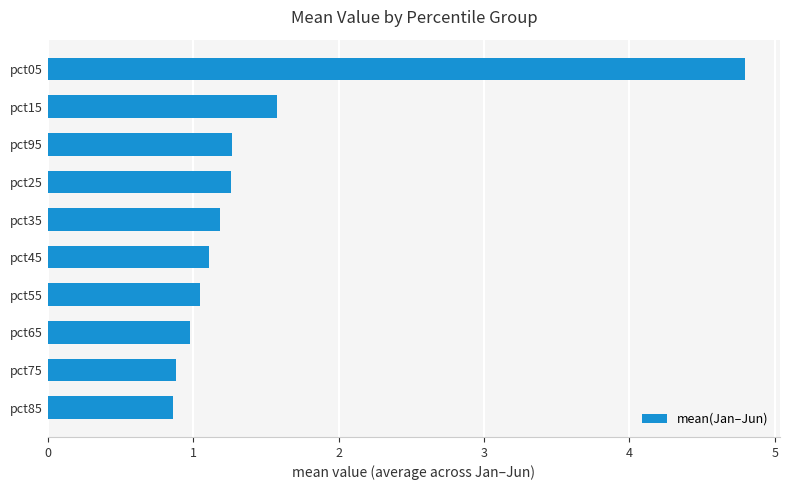

What is the change in value from pct45 to pct95?

+0.2